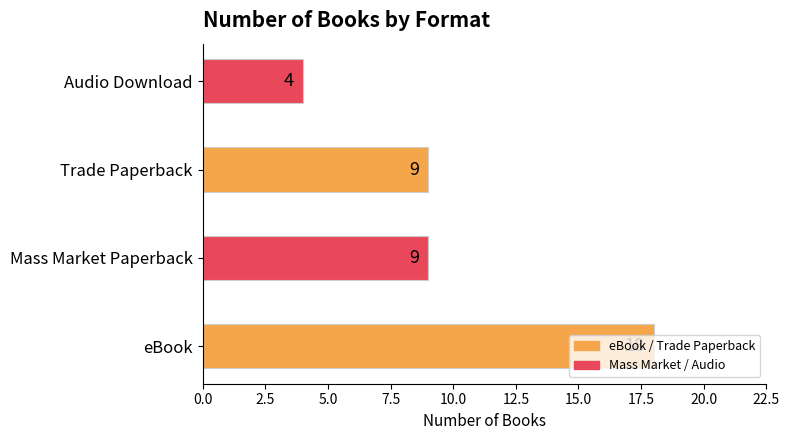

True or false: the data shows 4 at Audio Download.

True